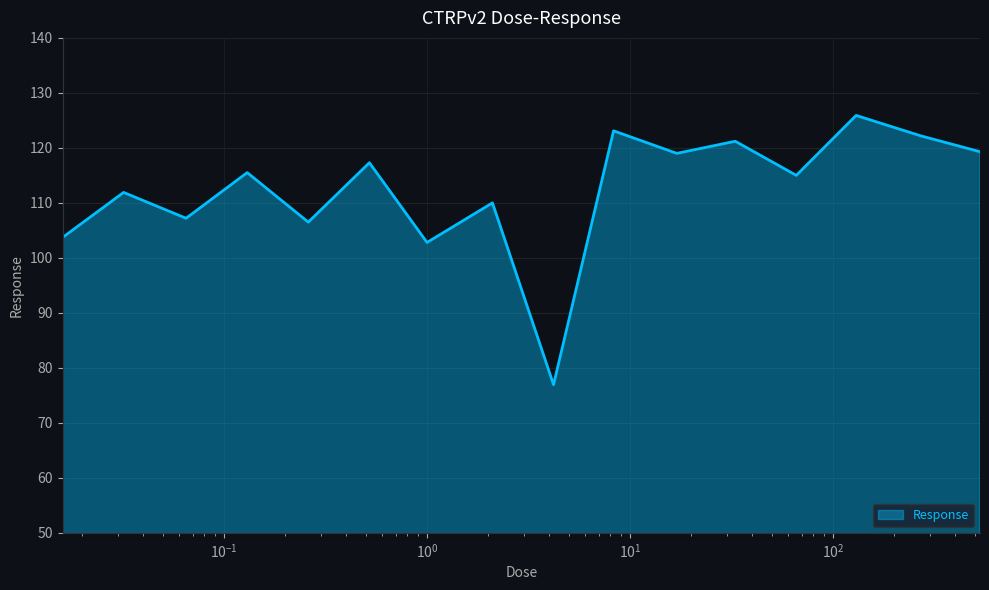

What is the difference between the maximum and minimum values?

49.0